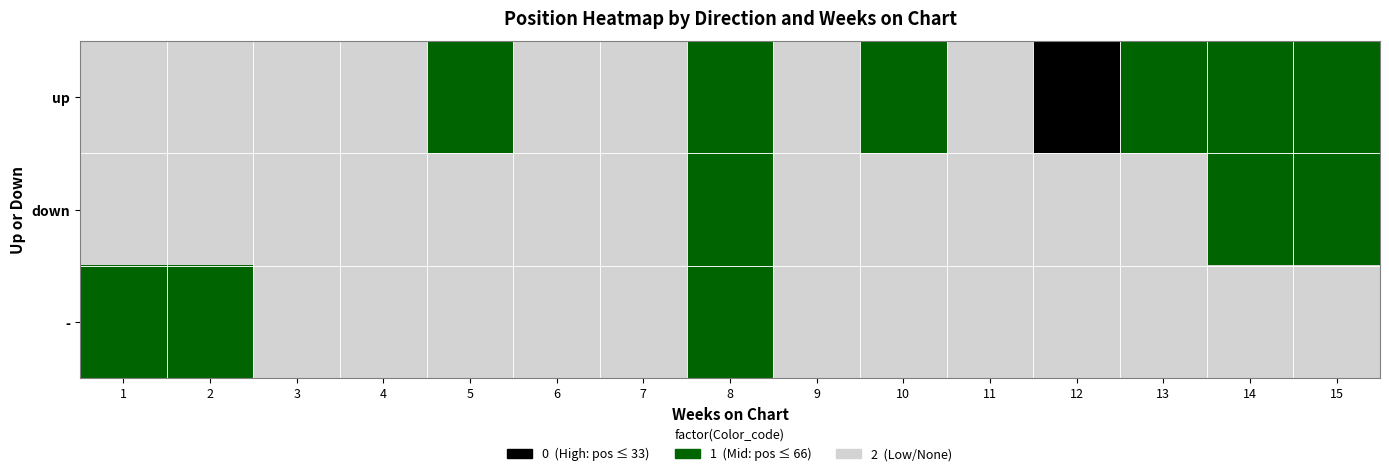

At which category does the chart reach its peak across all series?

1